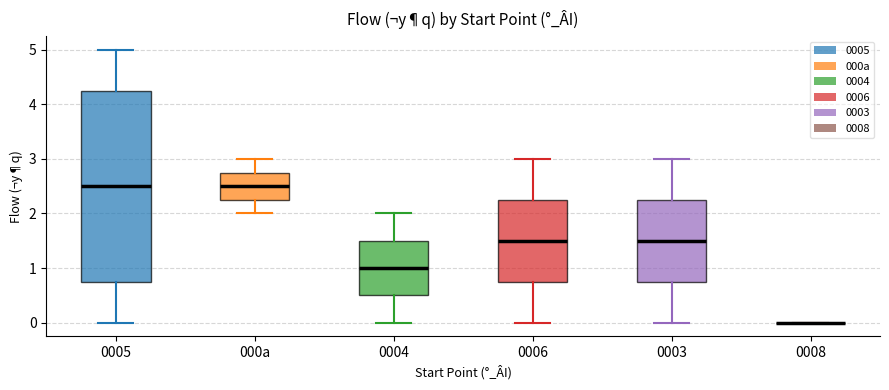

Where does the median line of the box for 0005 sit on the y-axis? The values are not printed on the chart, so give them approximately, as read against the axis.

2.5